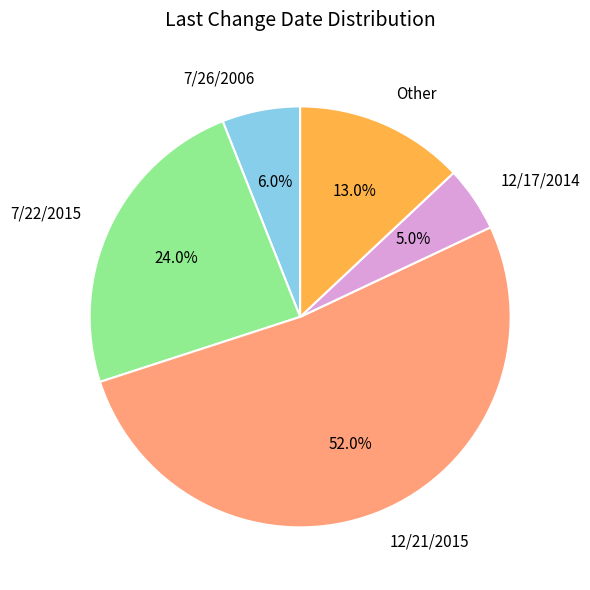

The 7/26/2006 slice represents 20% of the pie. True or false?

False